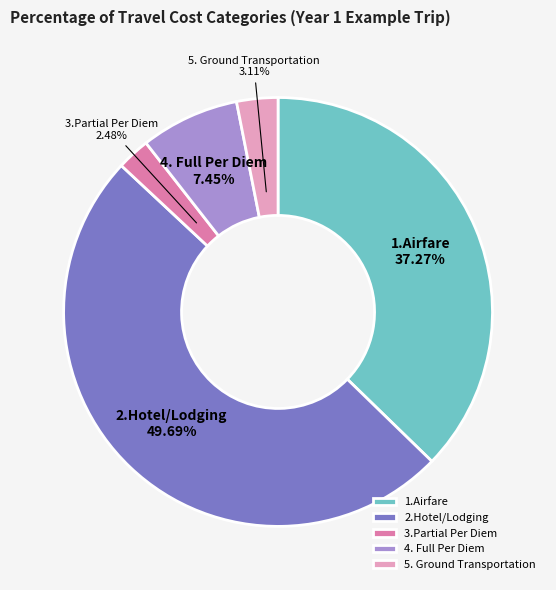

True or false: 4. Full Per Diem accounts for 20% of the total.

False